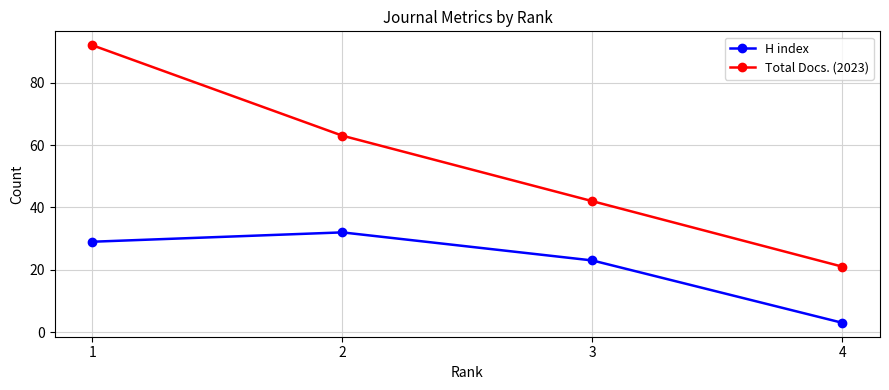

What is the difference between the Total Docs. (2023) values at 1 and 4?

71